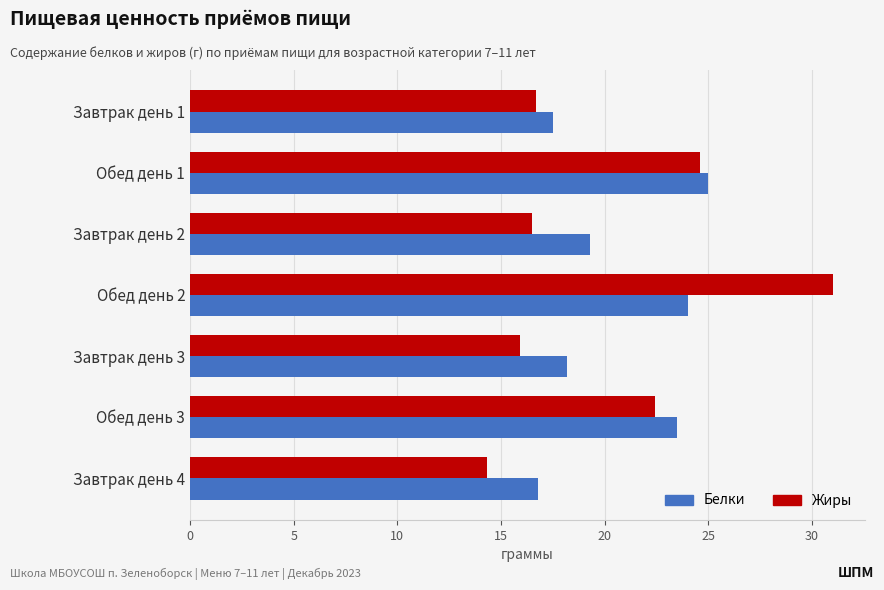

List the labels in order of Белки value, smallest first.

Завтрак день 4, Завтрак день 1, Завтрак день 3, Завтрак день 2, Обед день 3, Обед день 2, Обед день 1